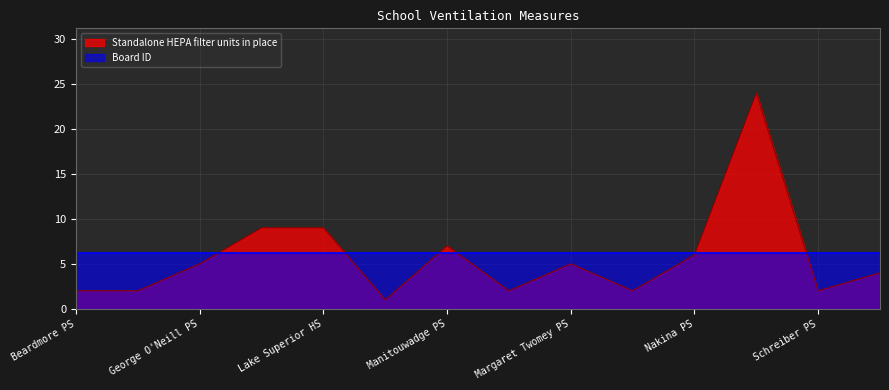

Reading left to right, transcribe all the data shown in this chart.

Beardmore PS=2	Dorion PS=2	George O'Neill PS=5	Geraldton Comp=9	Lake Superior HS=9	Manitouwadge HS=1	Manitouwadge PS=7	Marathon HS=2	Margaret Twomey PS=5	Marjorie Mills PS=2	Nakina PS=6	Nipigon Red Rock DHS=24	Schreiber PS=2	Terrace Bay PS=4